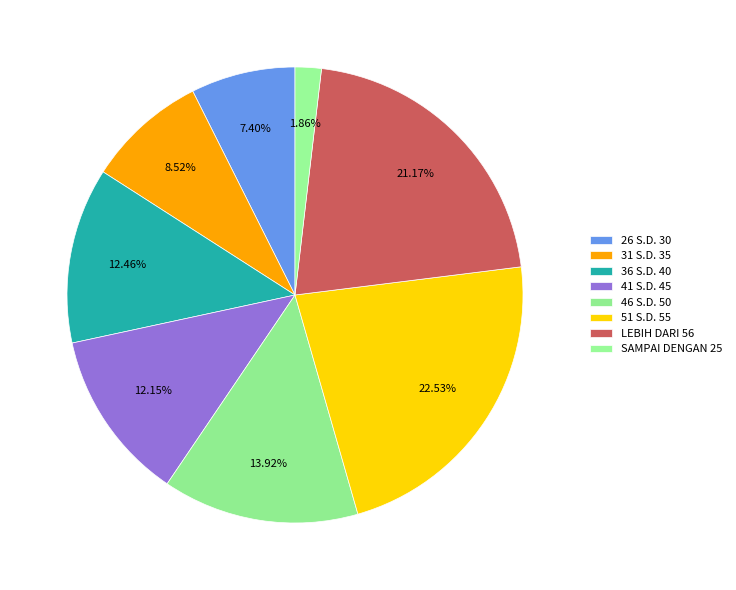

Combined, do LEBIH DARI 56 and 51 S.D. 55 account for over 50%?

No